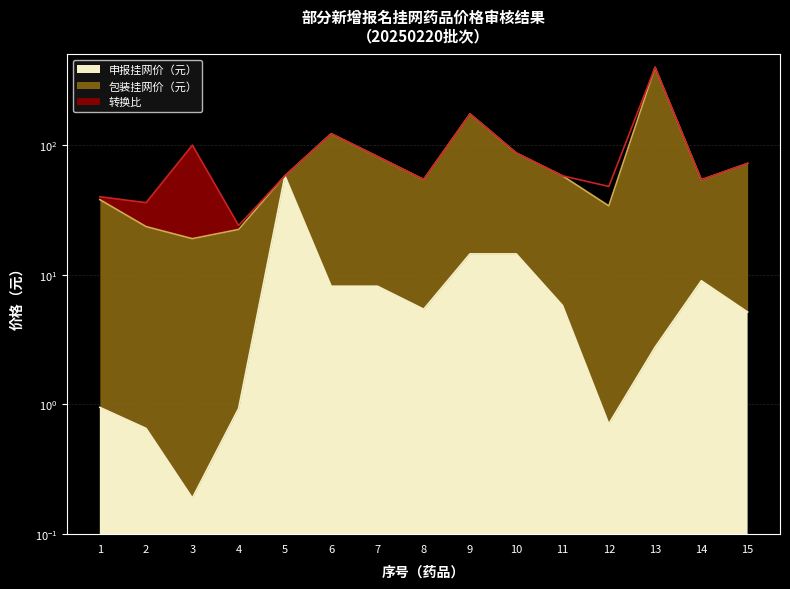

The 包装挂网价（元） series shows 7.8 at 12. True or false?

False